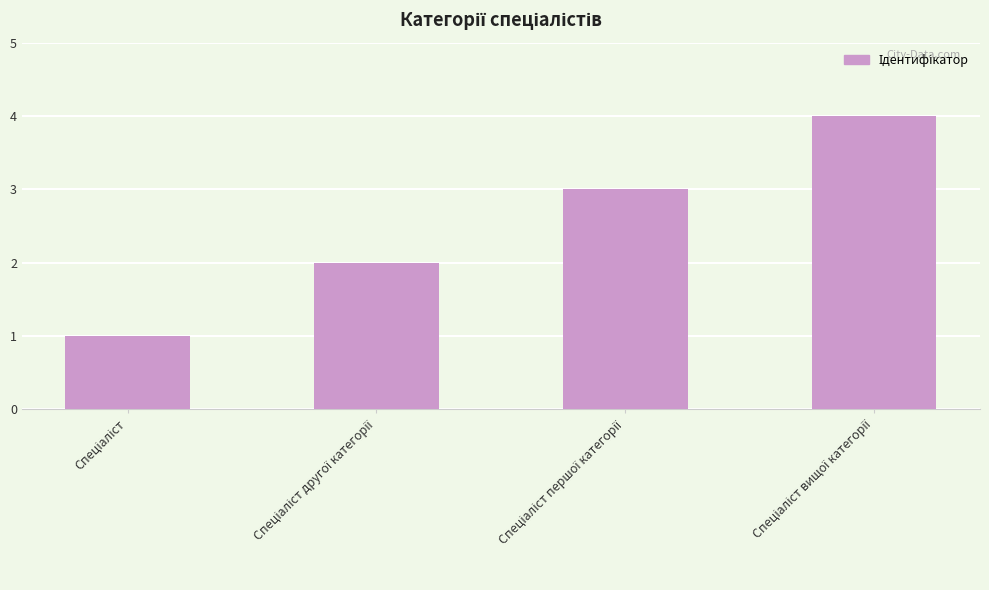

What is the difference between the maximum and minimum values?

3